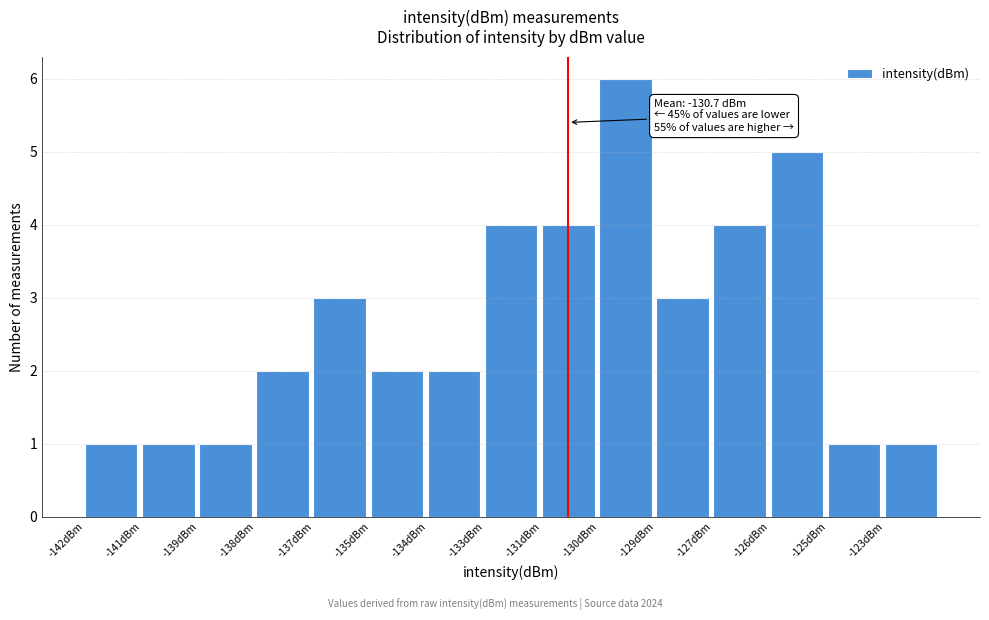

Reading left to right, list all the values displayed in this chart.

-142dBm=1	-141dBm=1	-139dBm=1	-138dBm=2	-137dBm=3	-135dBm=2	-134dBm=2	-133dBm=4	-131dBm=4	-130dBm=6	-129dBm=3	-127dBm=4	-126dBm=5	-125dBm=1	-123dBm=1